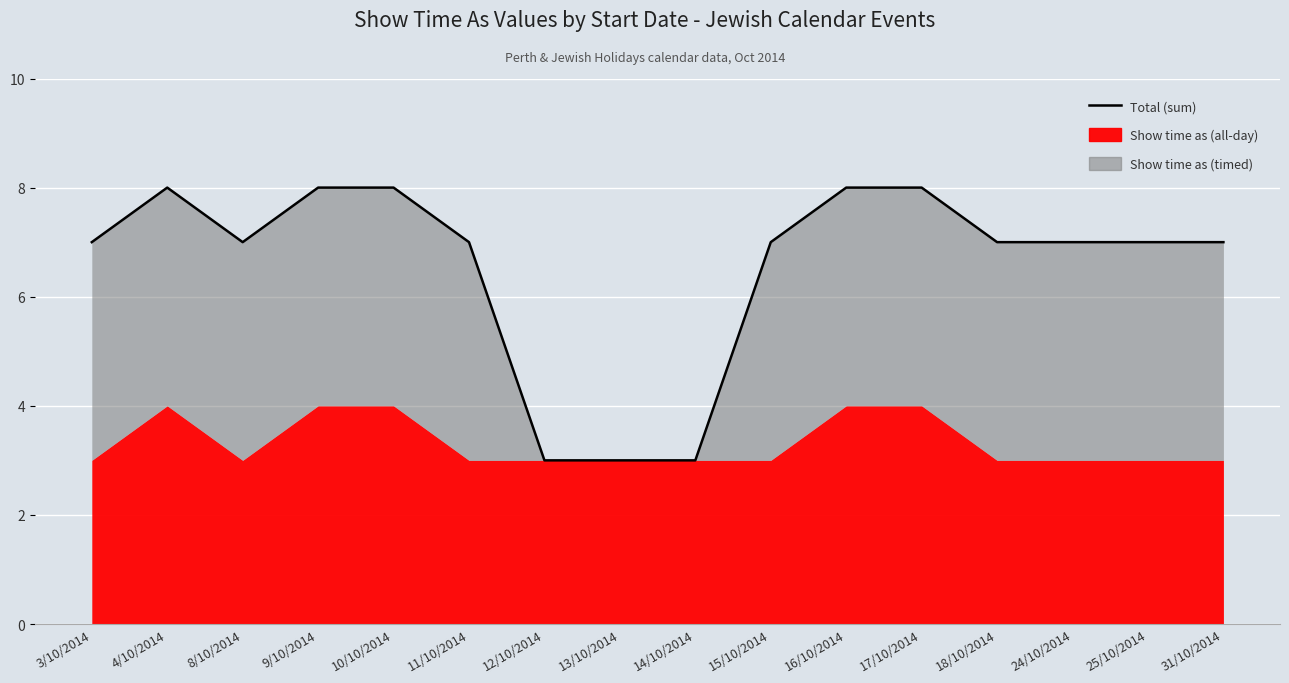

What is the ratio of the value at 16/10/2014 to the value at 10/10/2014?

1.0